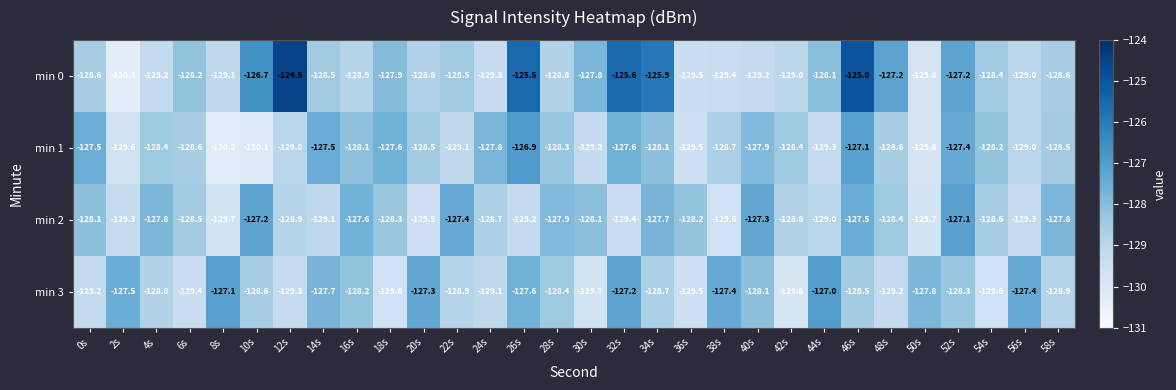

What is the spread (max minus min) of values at 2s?

2.8